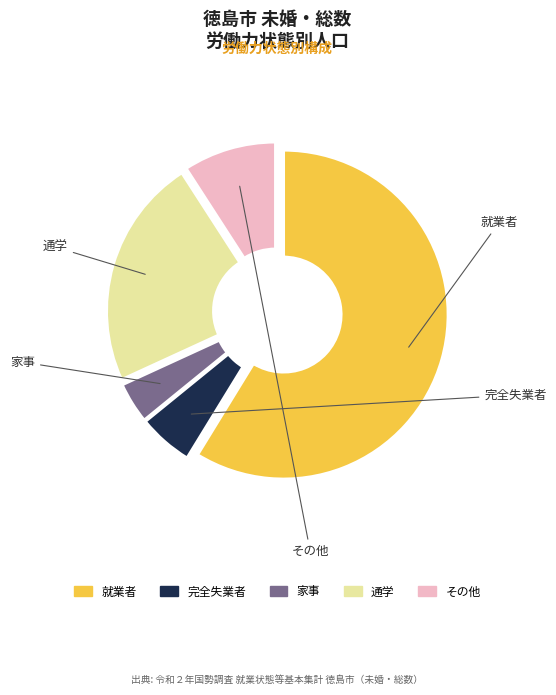

To the nearest percent, what percentage of the pie is その他?

9%